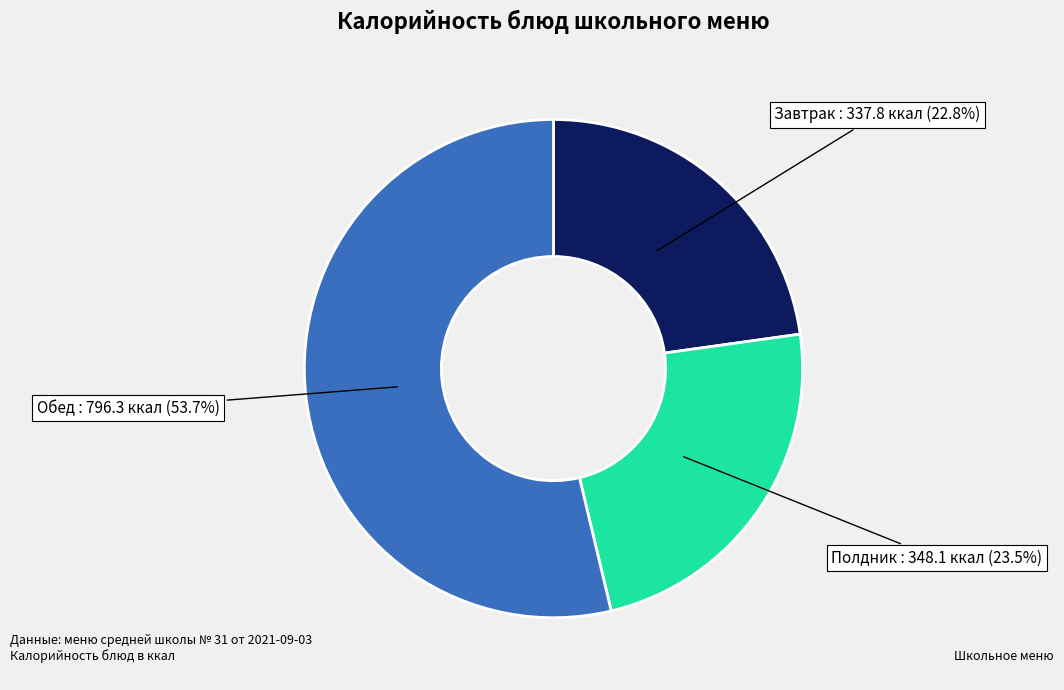

Is there any slice that represents more than half of the pie?

Yes